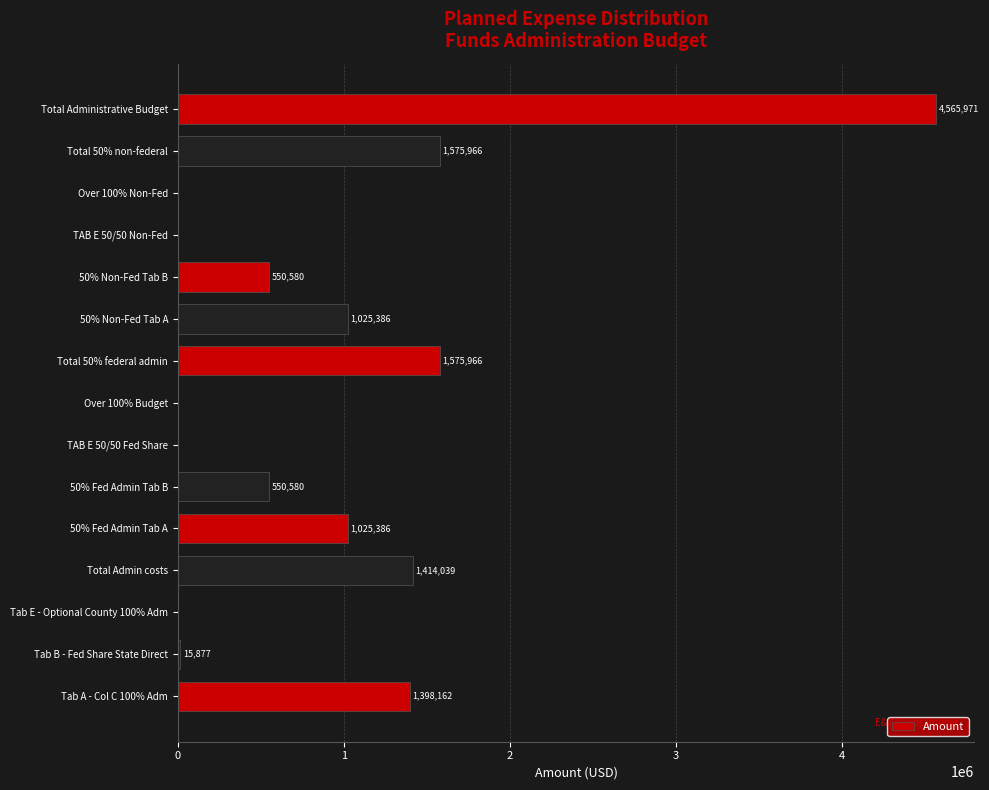

At which category does the chart reach its peak across all series?

Total Administrative Budget